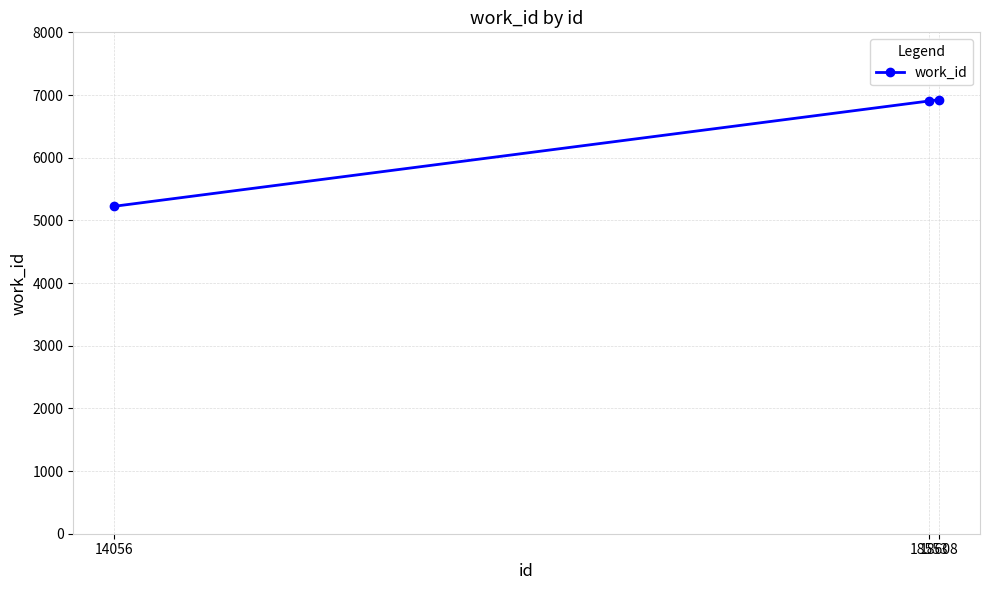

Does the chart display data point markers on the line(s)?

Yes